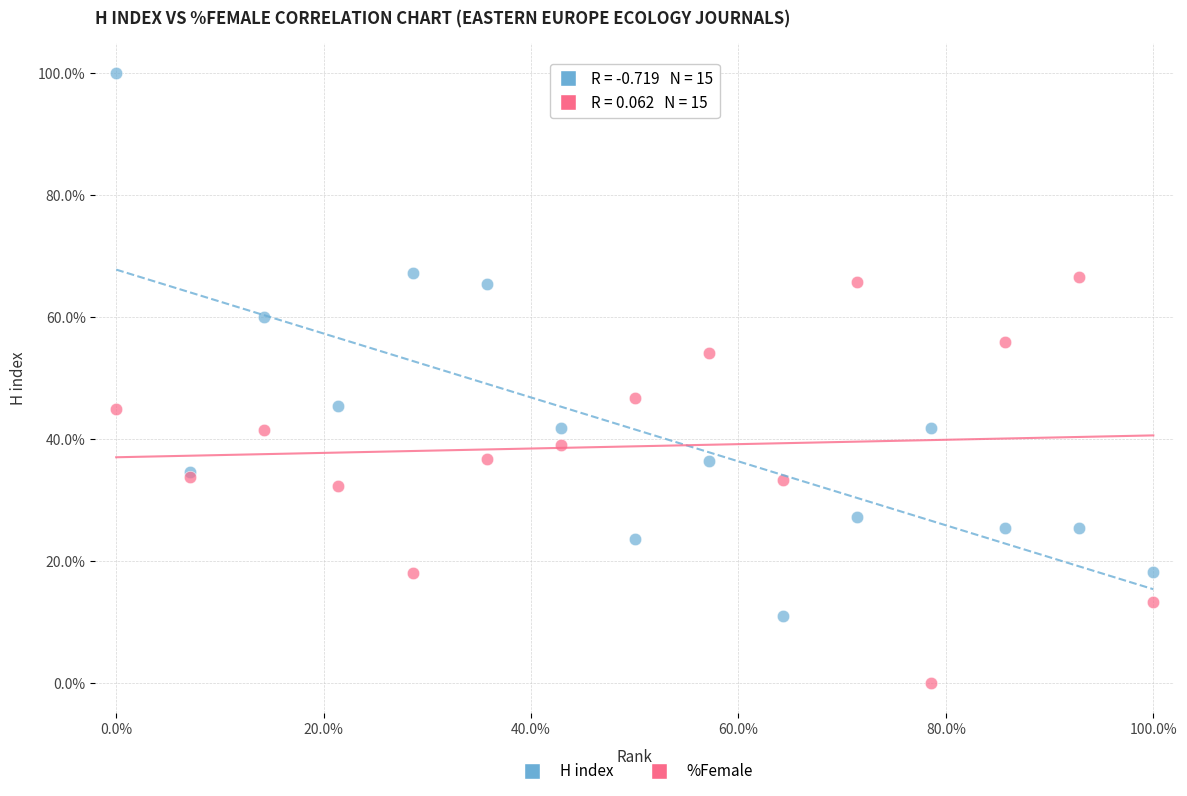

Which series reaches the maximum Y coordinate?

H index